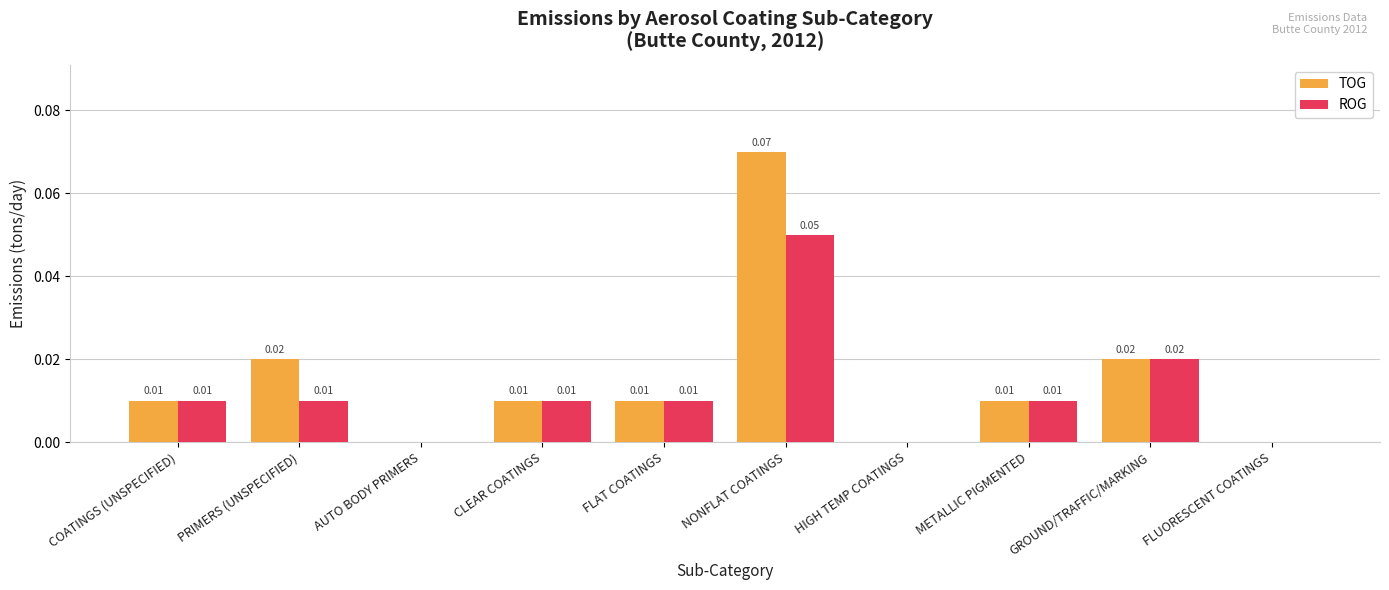

What are all the series names shown in the legend?

TOG, ROG